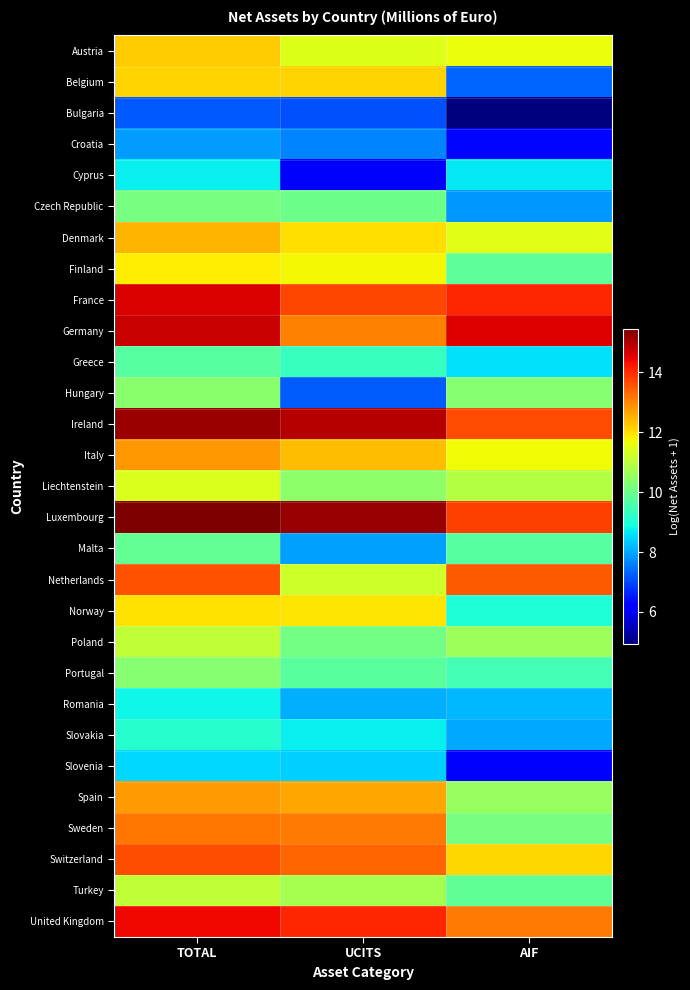

What is the total value across all series at UCITS?

314.7